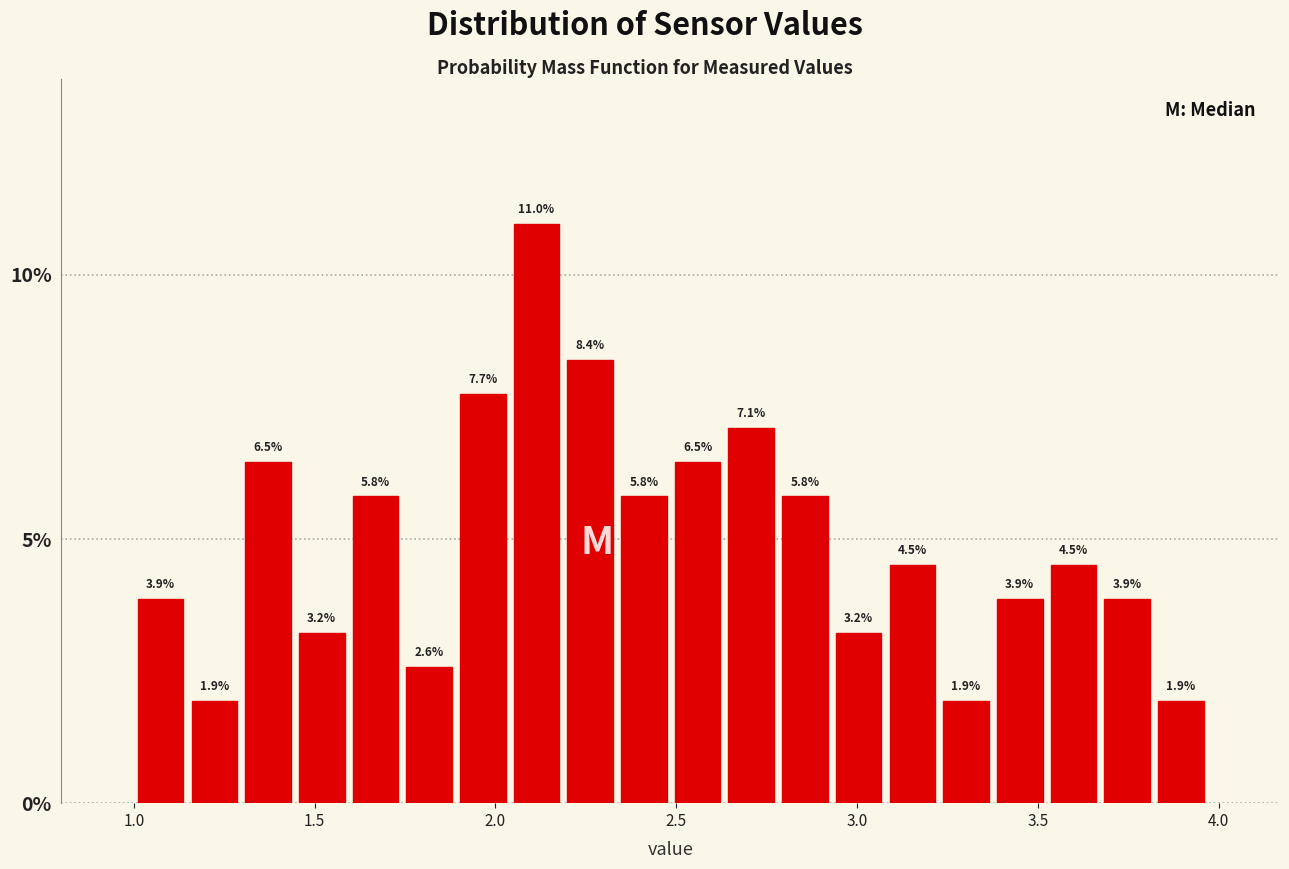

Read against the x-axis, roughly where is the centre of the tallest bar?

2.10